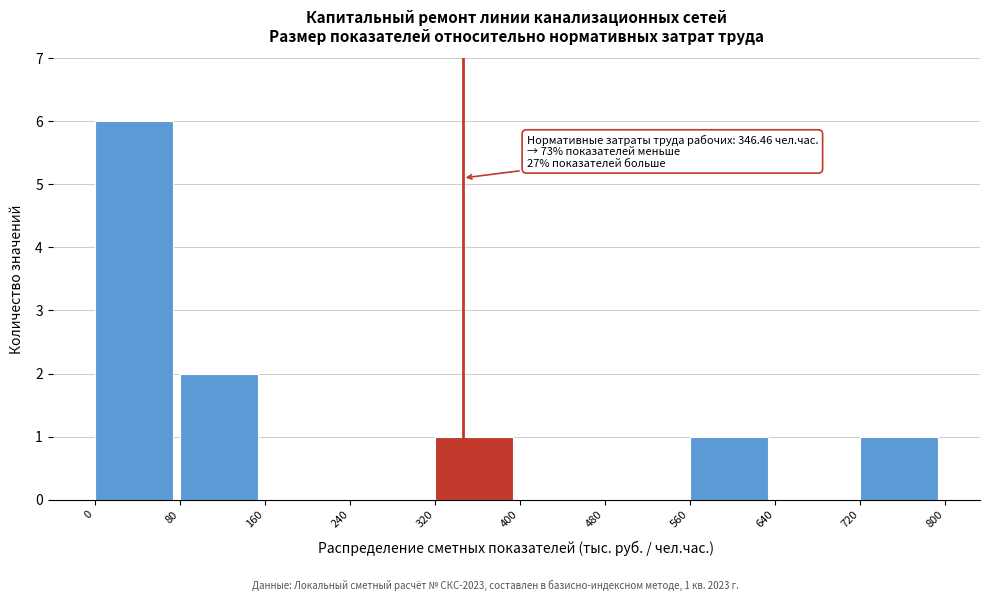

Which range on the x-axis has the tallest bar?

0 to 80